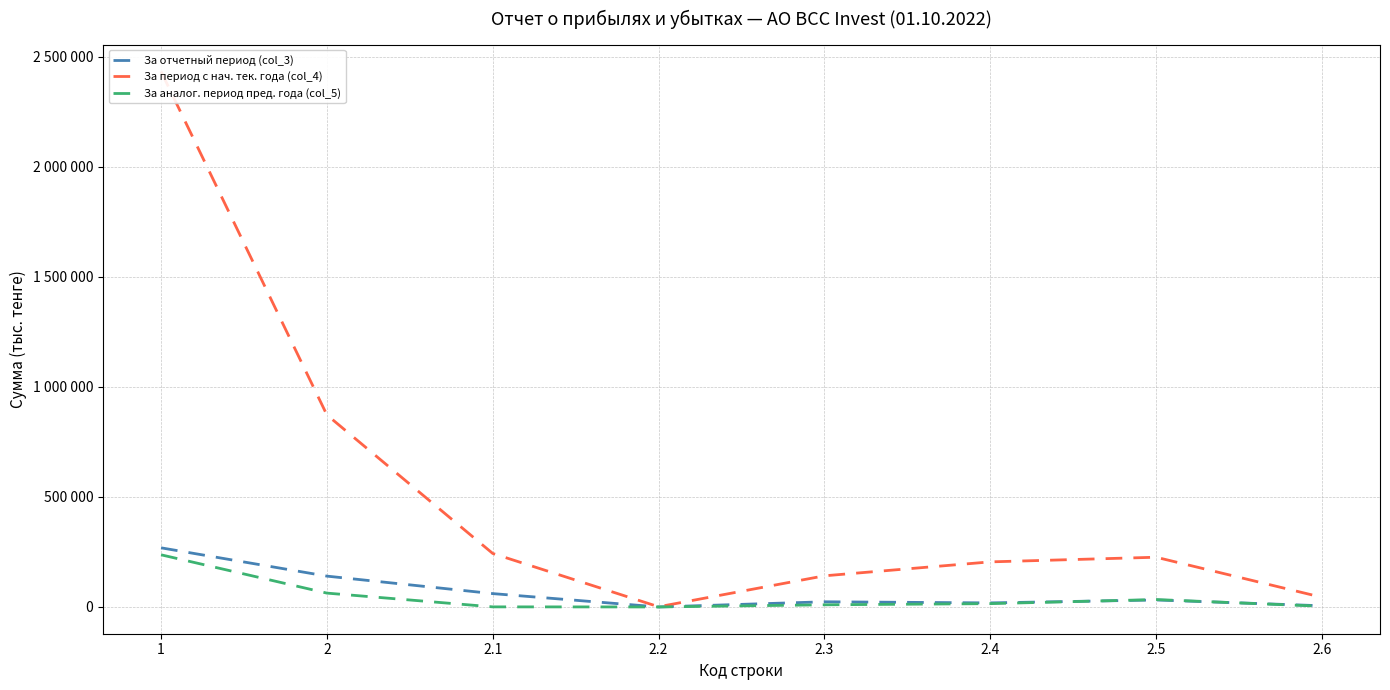

Count the number of categories in the chart.

8